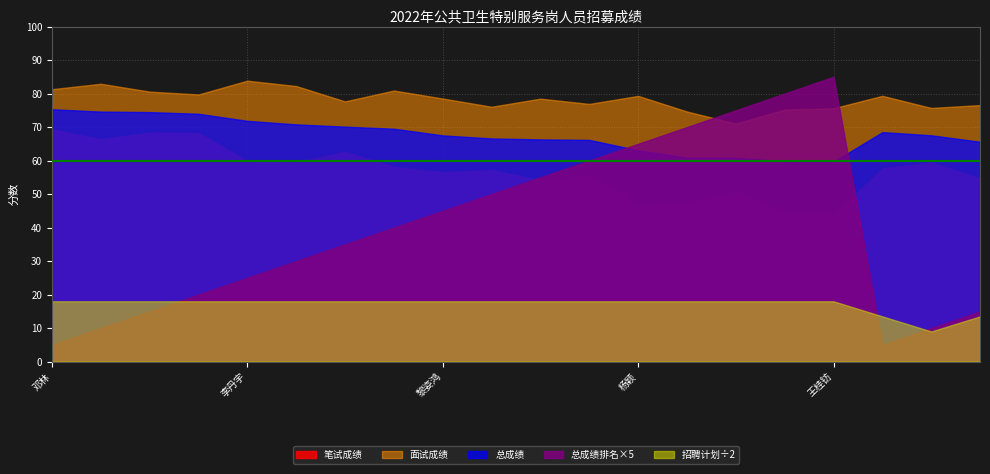

What is the difference between the highest and lowest values at 罗金帝?

80.9